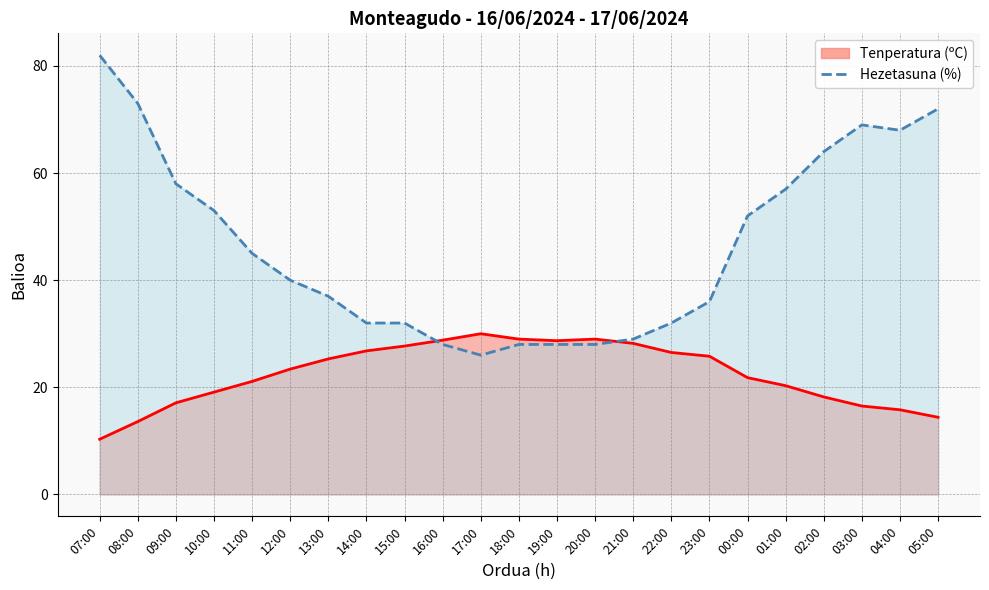

What is the label of the 13th point from the right?

17:00